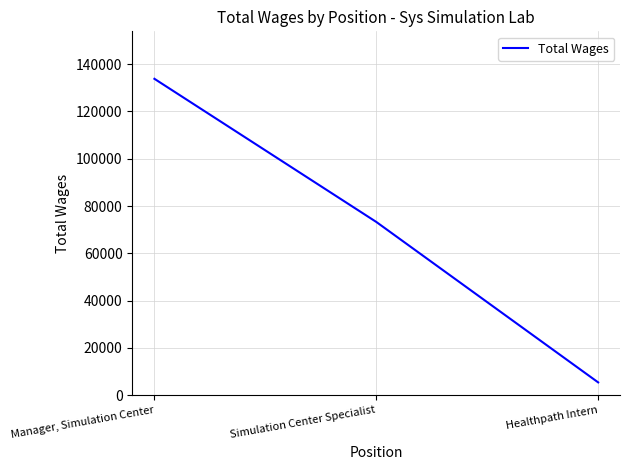

Rank the categories by value from lowest to highest.

Healthpath Intern, Simulation Center Specialist, Manager, Simulation Center